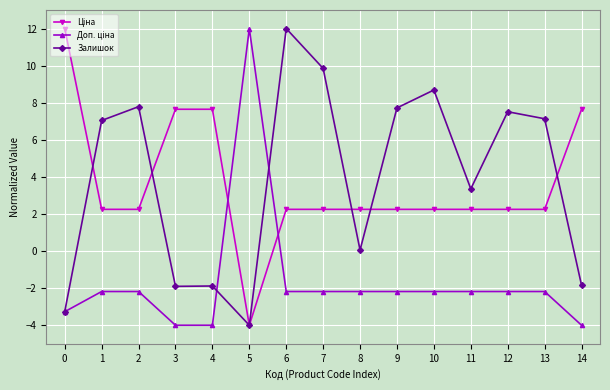

What is the minimum value shown in the chart?

-4.0